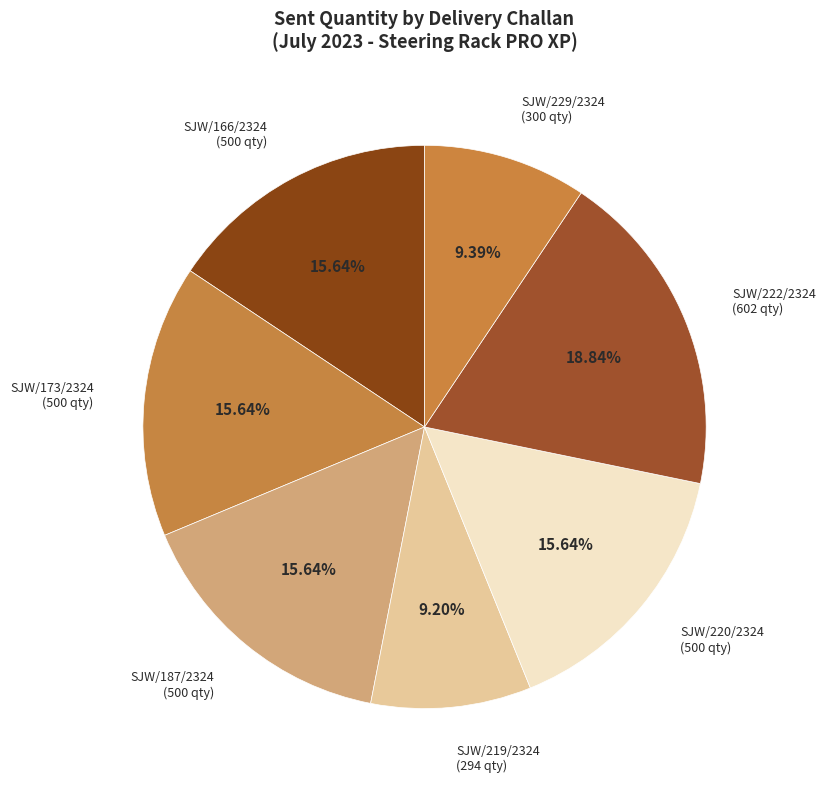

How many slices are in this pie chart?

7